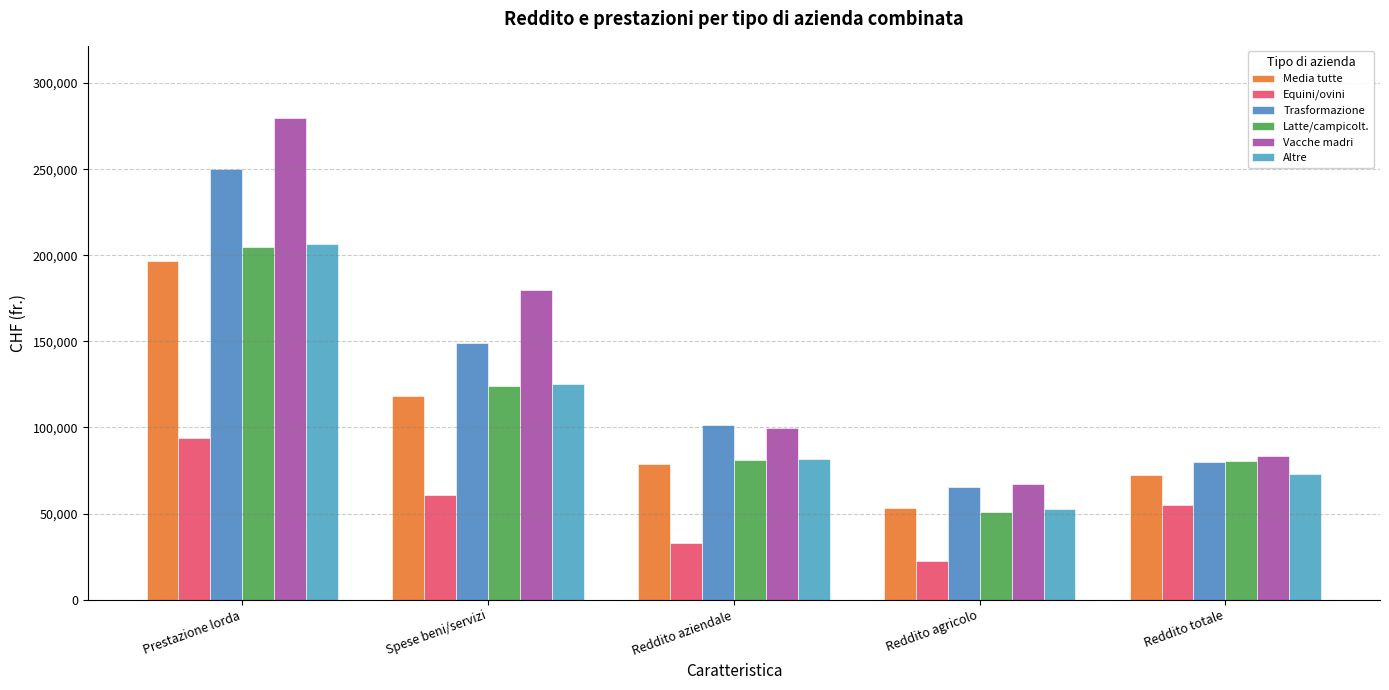

Are the bars grouped side by side (vs. stacked)?

Yes